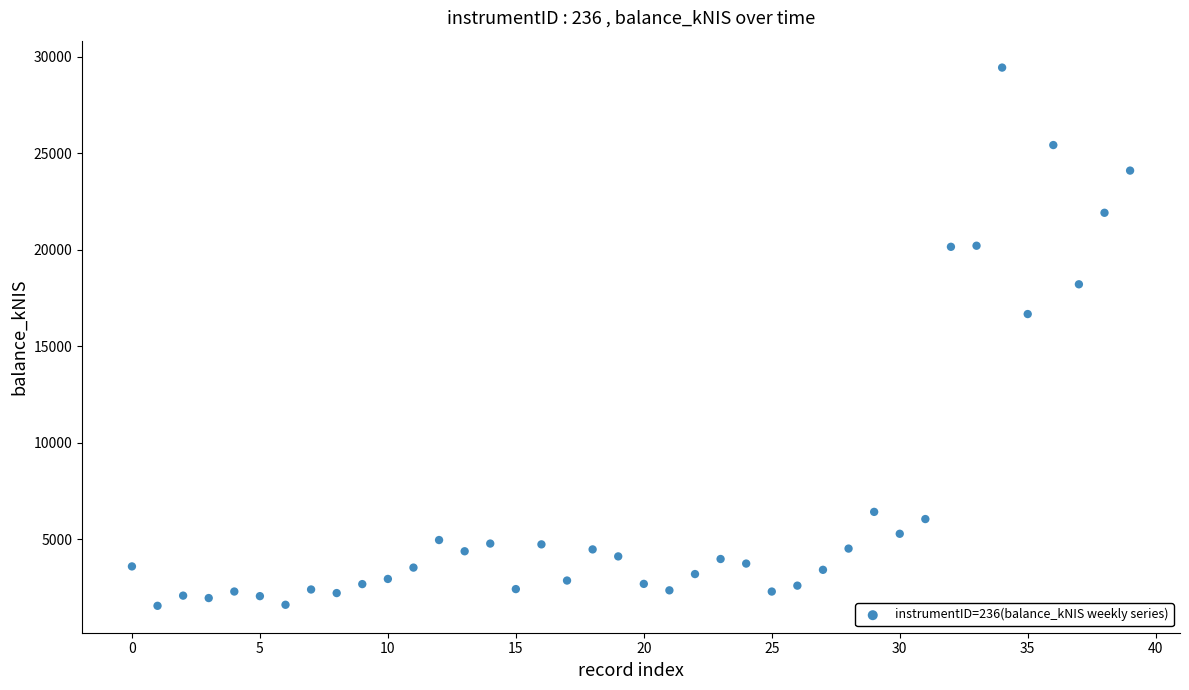

What is the range of Y values (max minus min)?

27887.8